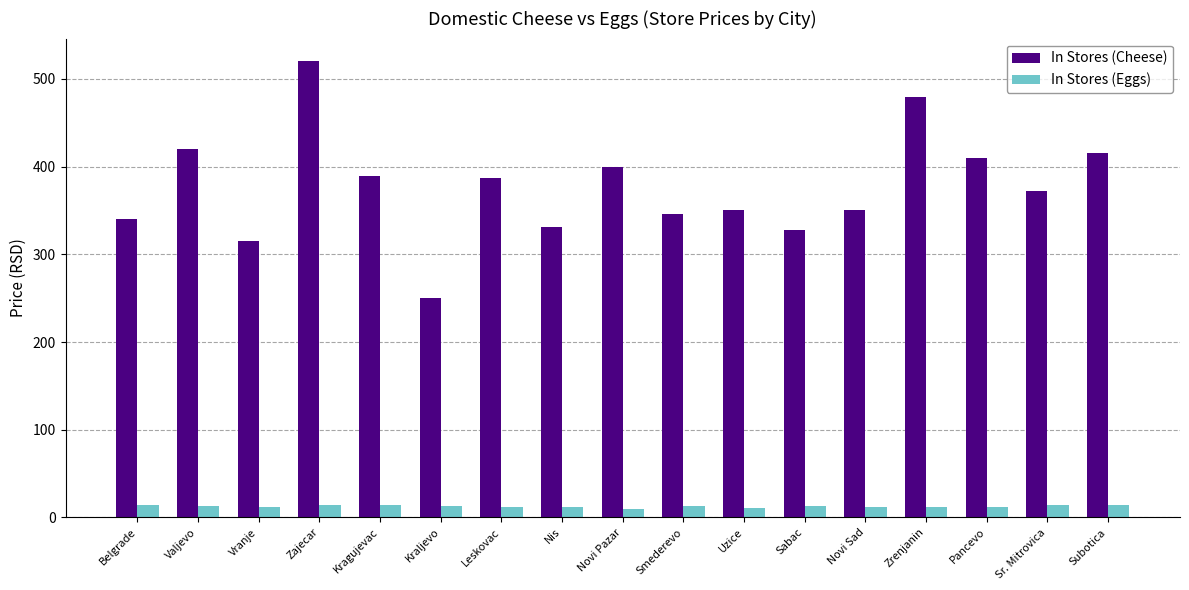

Which category has the highest value in the In Stores (Cheese) series?

Zajecar